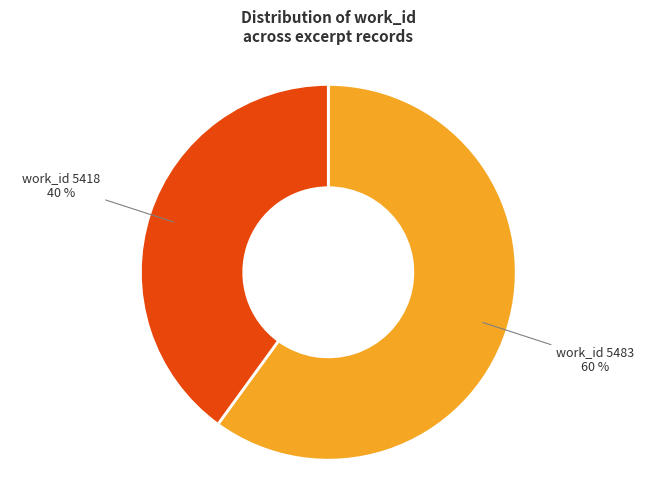

Is there a majority slice in this chart?

Yes